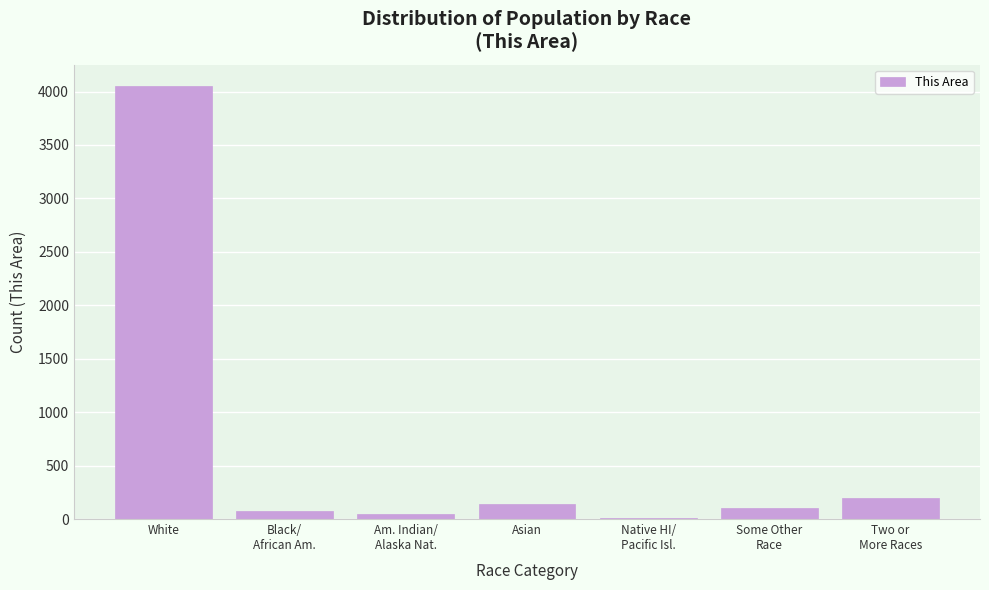

What value does the data have at White?

4049